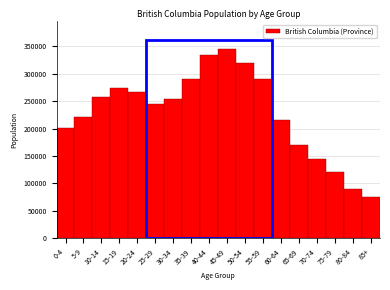

What is the approximate value at 70-74?

143630